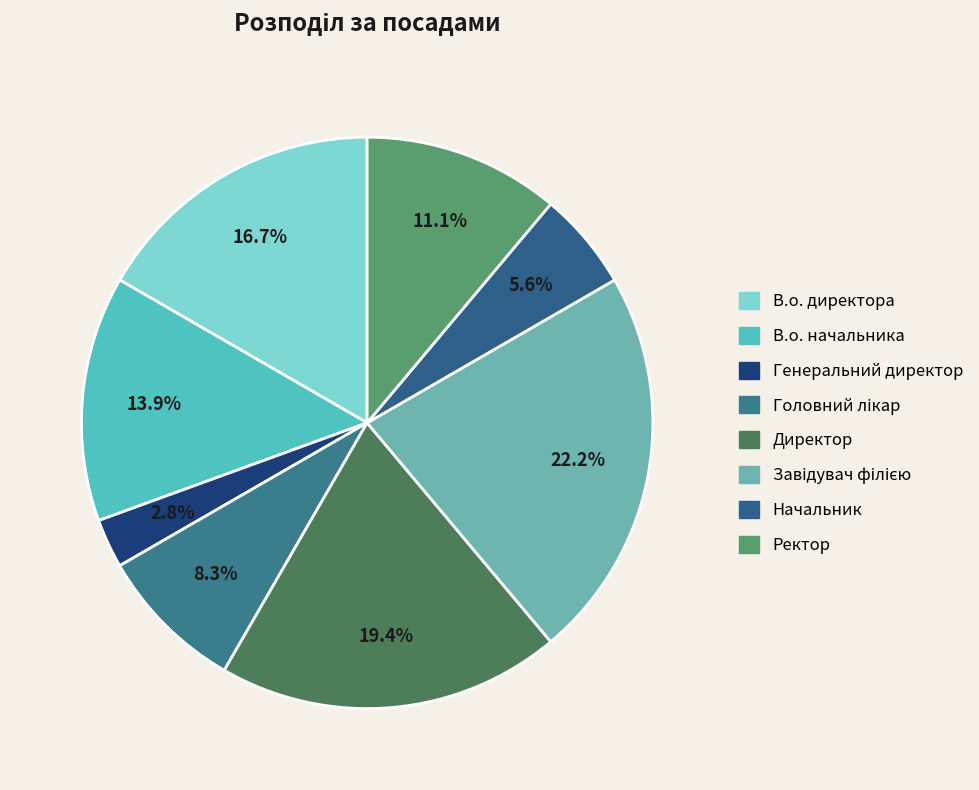

What is the largest slice in the pie chart?

Завідувач філією